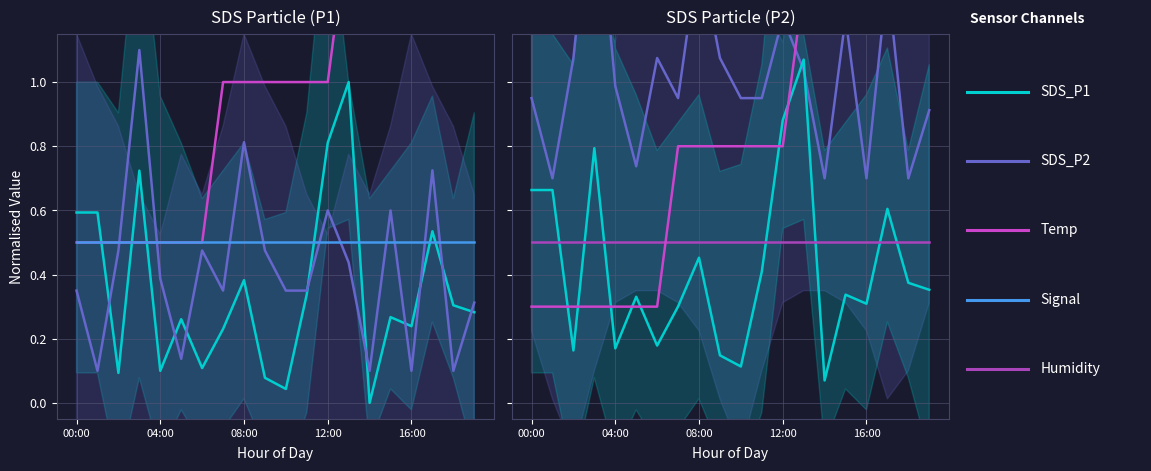

True or false: Humidity and Signal cross at least once.

False